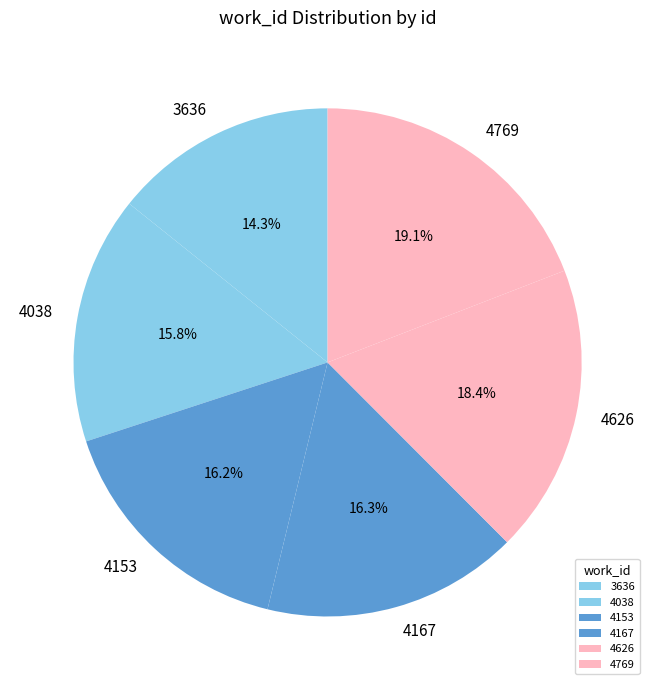

Which category has the smallest portion of the pie?

3636